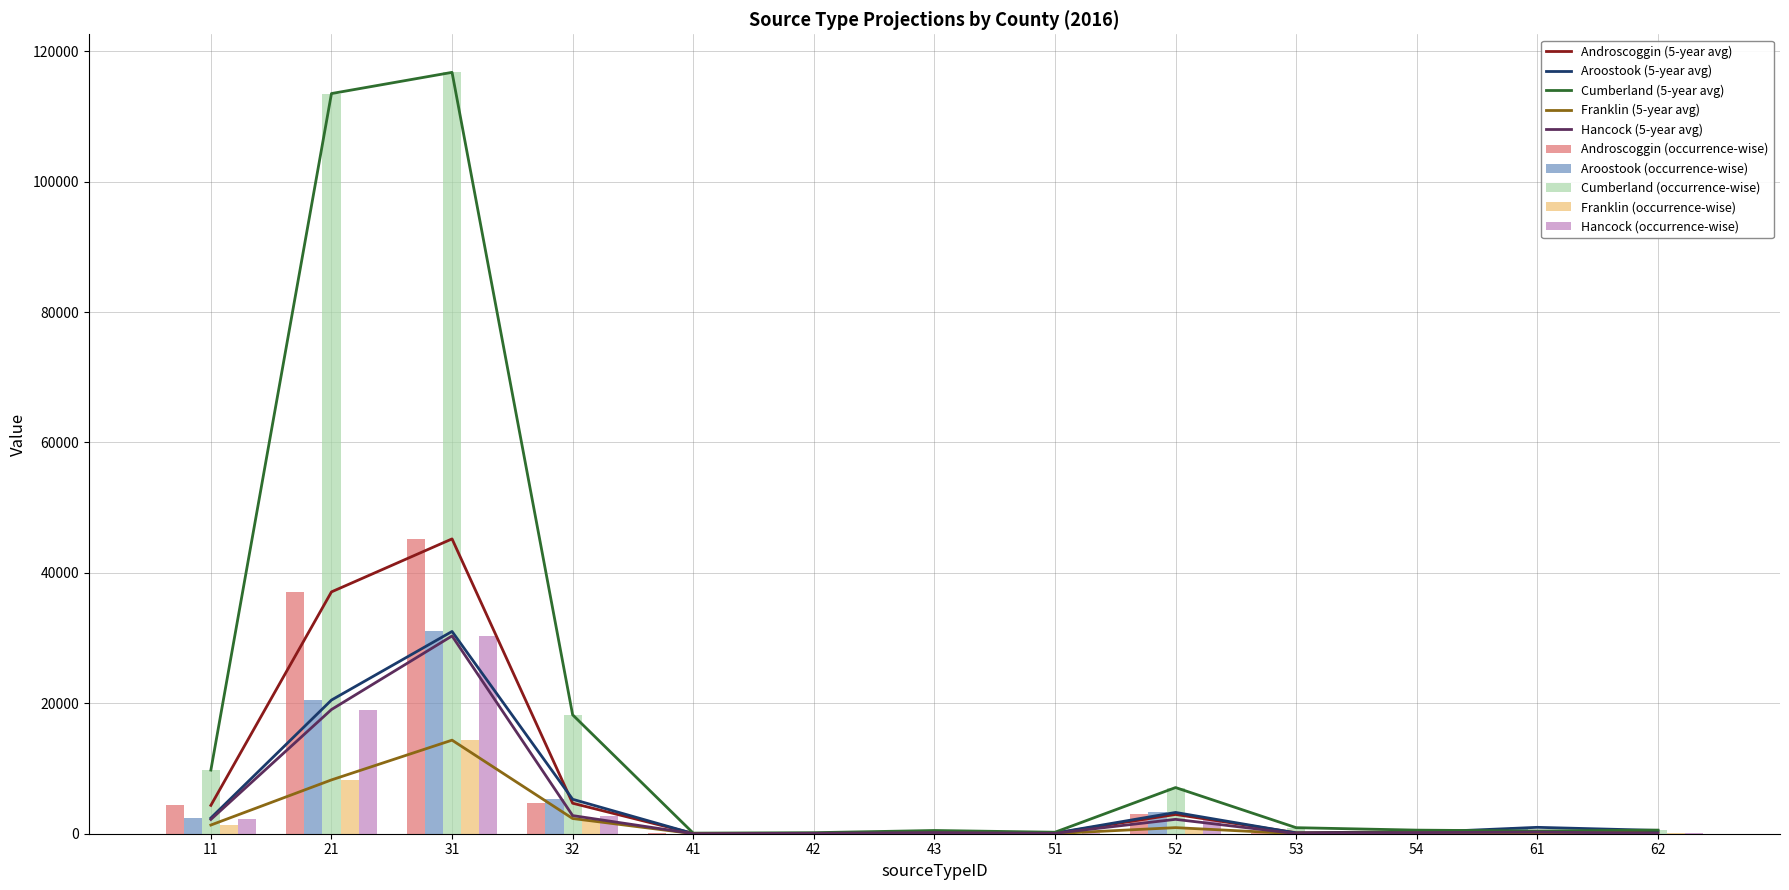

What is the average value of the Androscoggin series?

7377.2